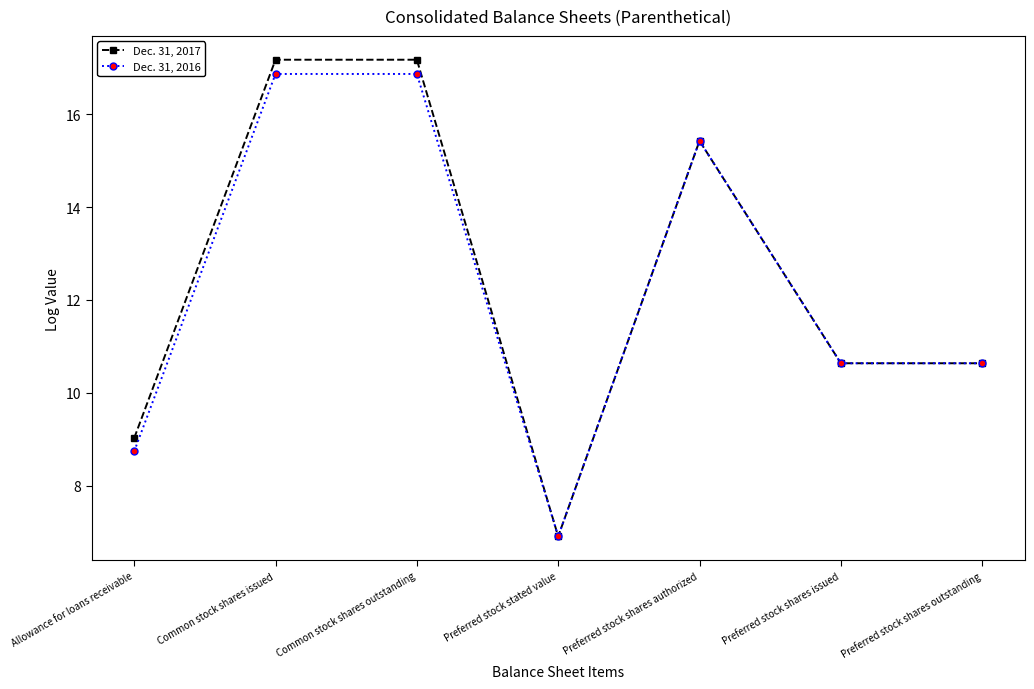

The value of Dec. 31, 2017 at Common stock shares outstanding is 11.9. True or false?

False